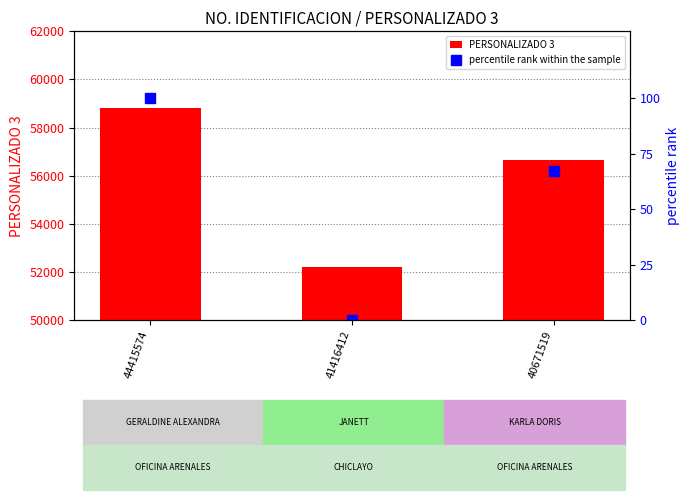

Reading right to left, extract all data points from this chart.

PERSONALIZADO 3: 56640	52224	58795
percentile rank within the sample: 67	0	100